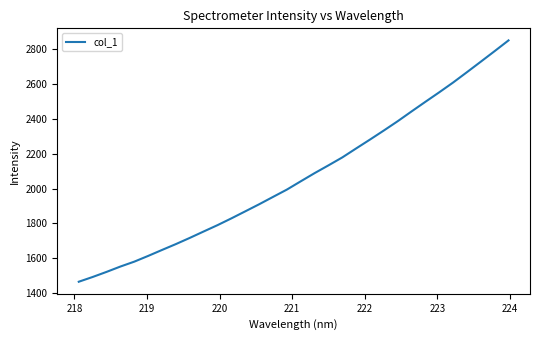

What is the minimum value shown in the chart?

1465.0